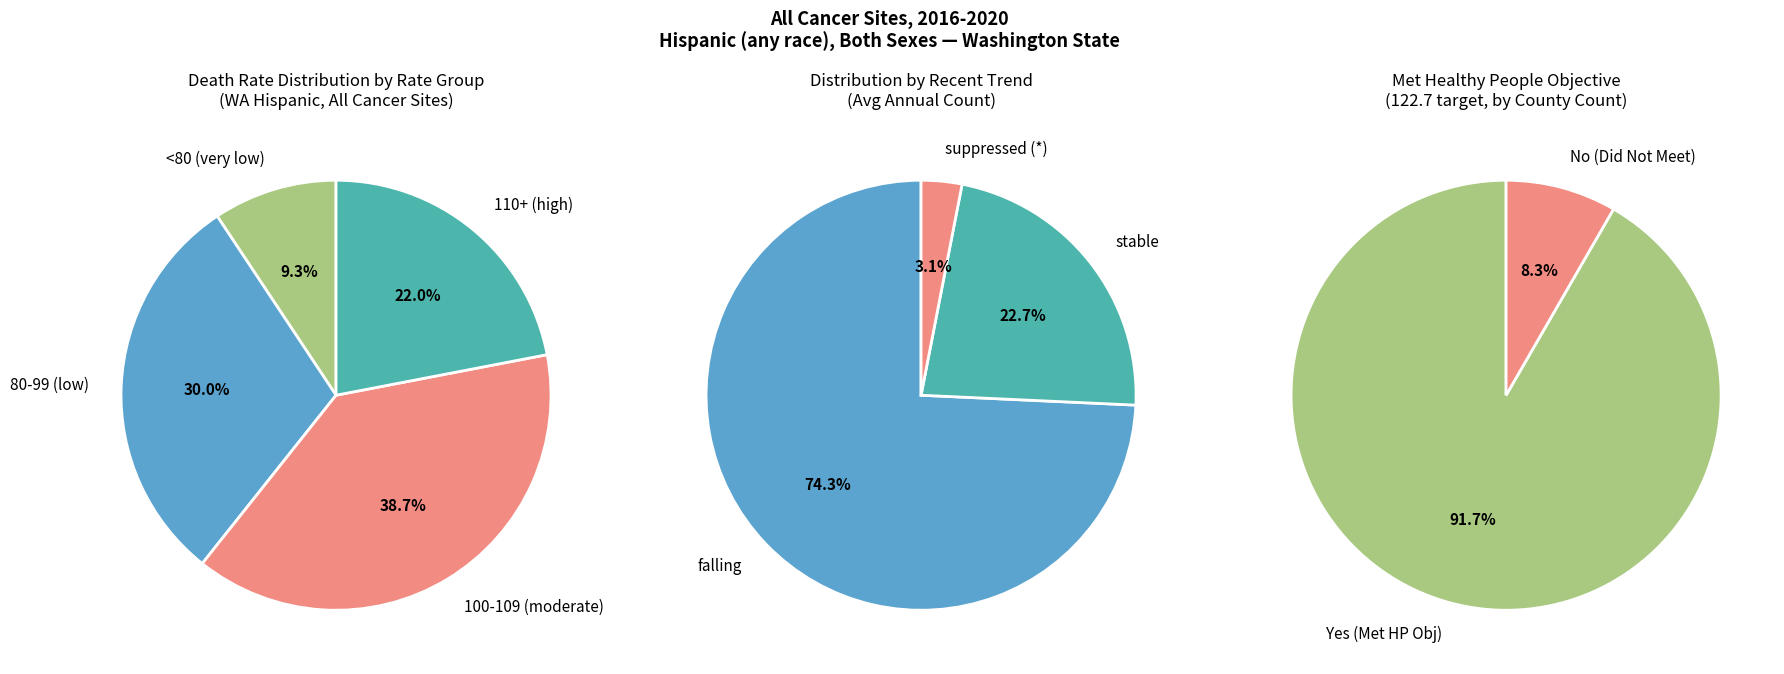

Is the sum of Yes and No greater than half?

Yes